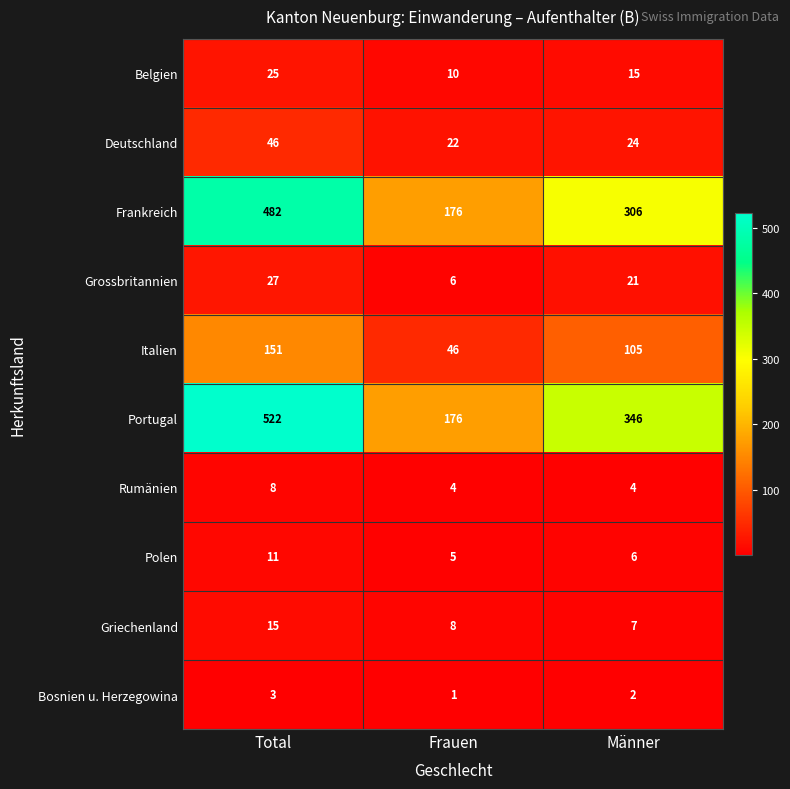

The value of Deutschland at Frauen is 22. True or false?

True